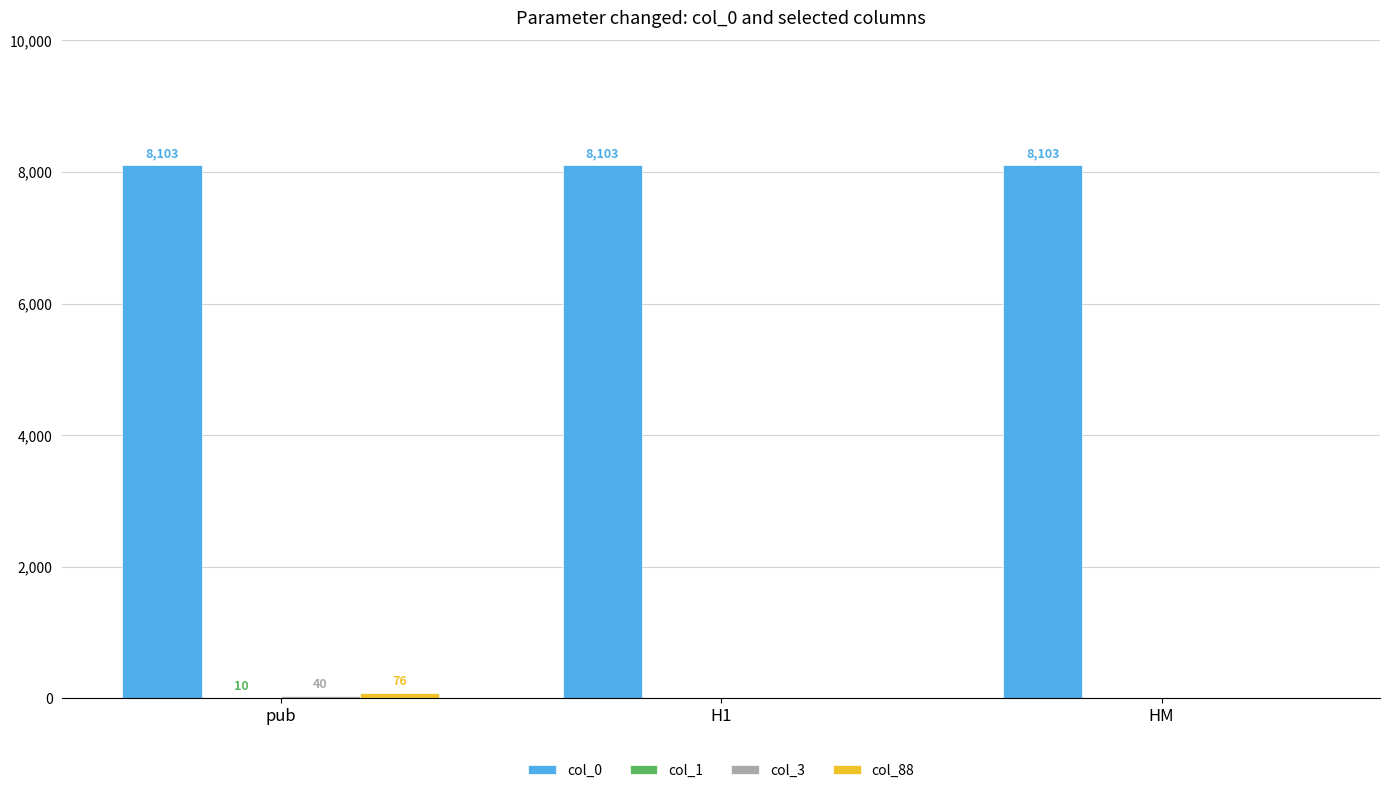

What is the greatest value displayed?

8103